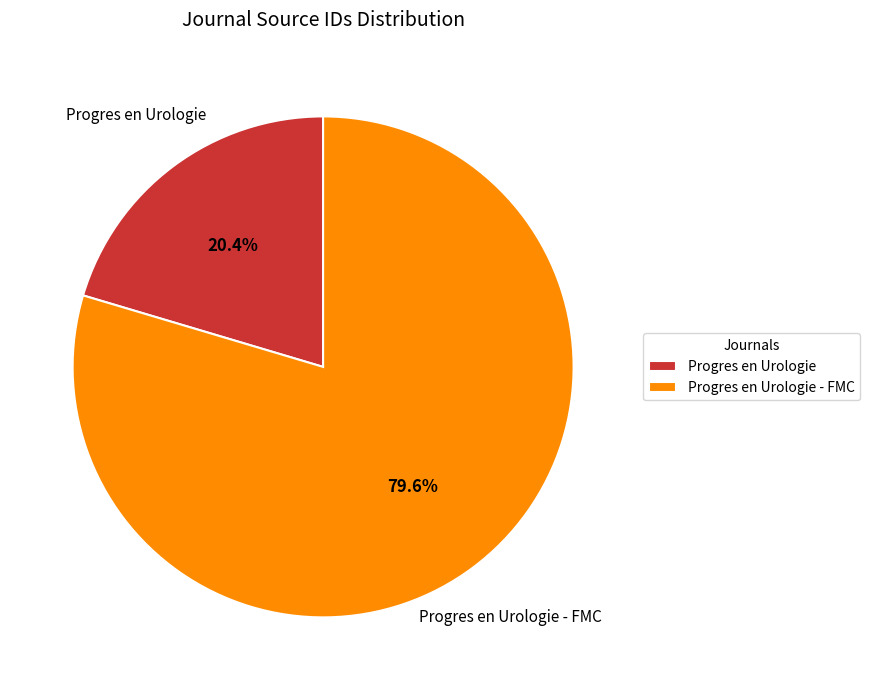

The Progres en Urologie slice represents 29% of the pie. True or false?

False